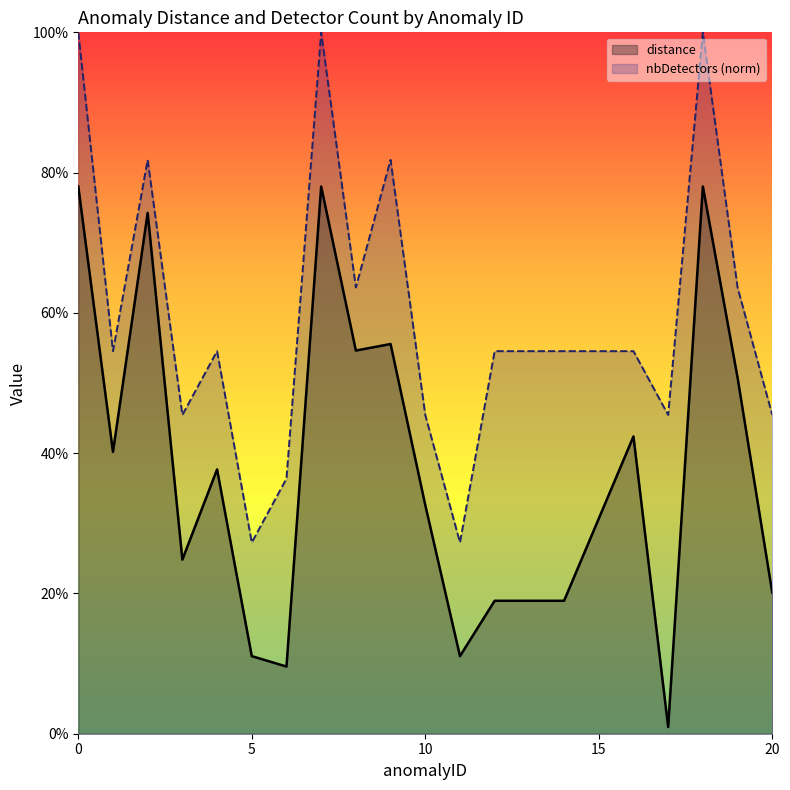

Which series has the widest spread of values?

distance